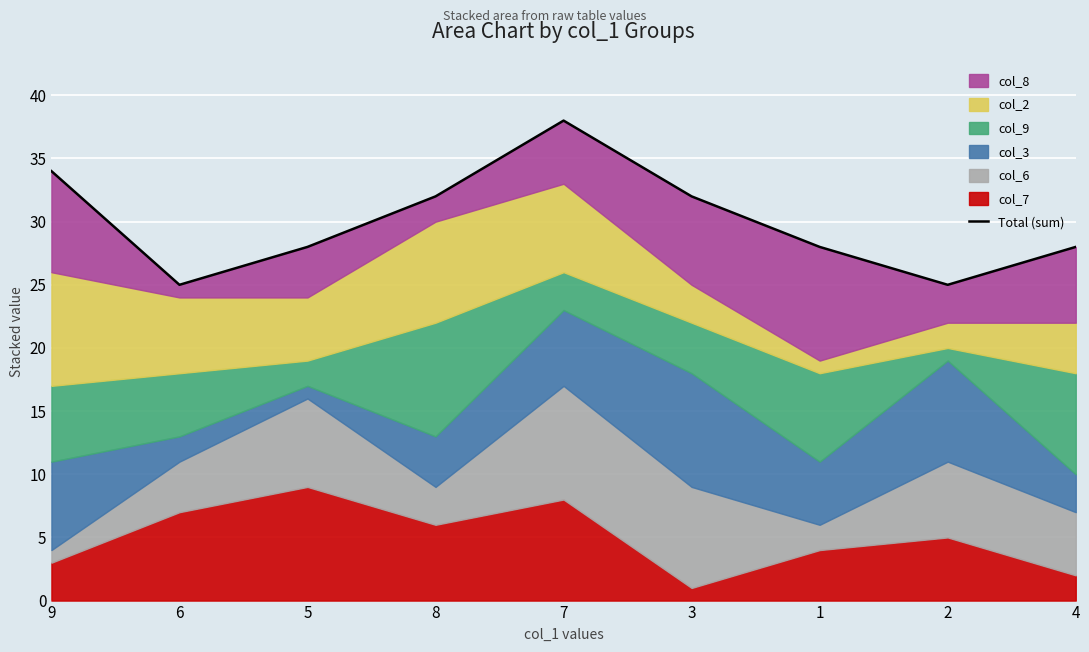

List the labels in order of value, largest first.

7, 9, 8, 3, 5, 1, 4, 6, 2